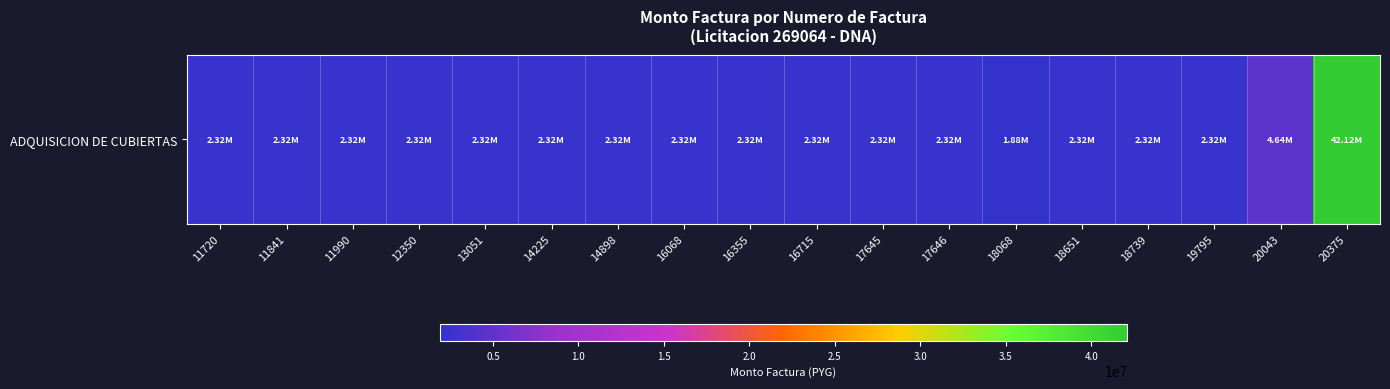

Which category has the lowest value across all series?

18068